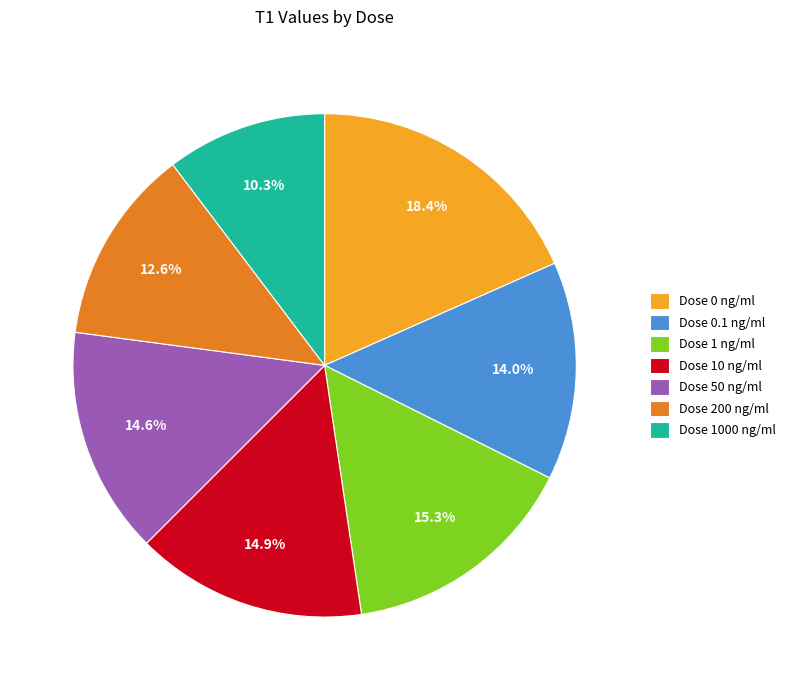

Combined, do Dose 0.1 ng/ml and Dose 200 ng/ml account for over 50%?

No